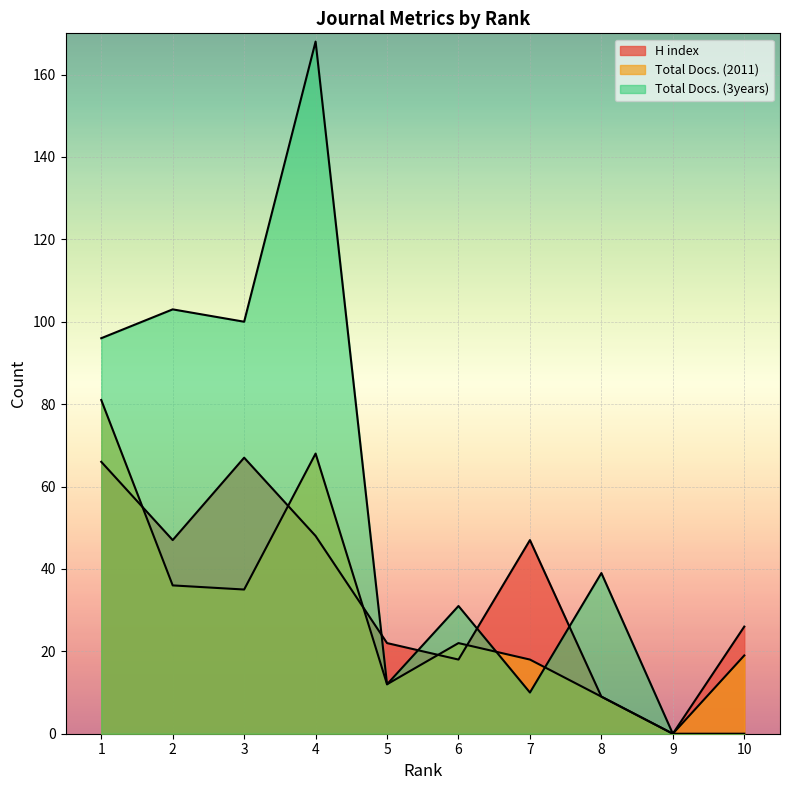

Is it true that Total Docs. (2011) equals 137 at 1?

False